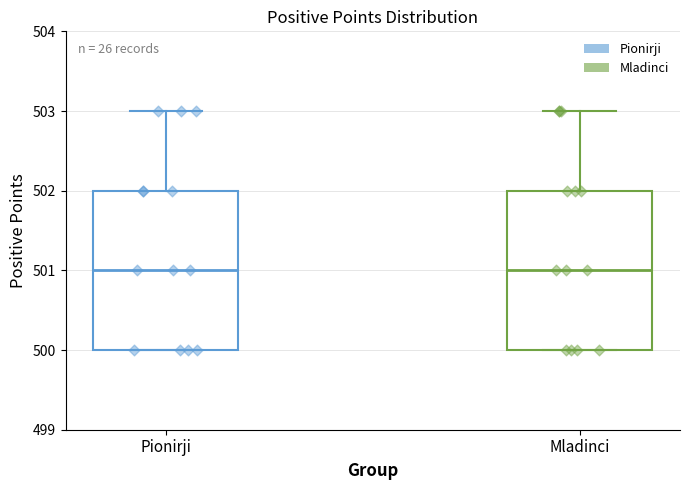

Reading left to right, transcribe this box plot: for each box, give where its median line is, the range the box spans, and where its two whiskers end, as read against the y-axis. The values are not printed on the chart, so give them approximately, as read against the axis.

Pionirji: median 501, box 500 to 502, whiskers 500 to 503
Mladinci: median 501, box 500 to 502, whiskers 500 to 503